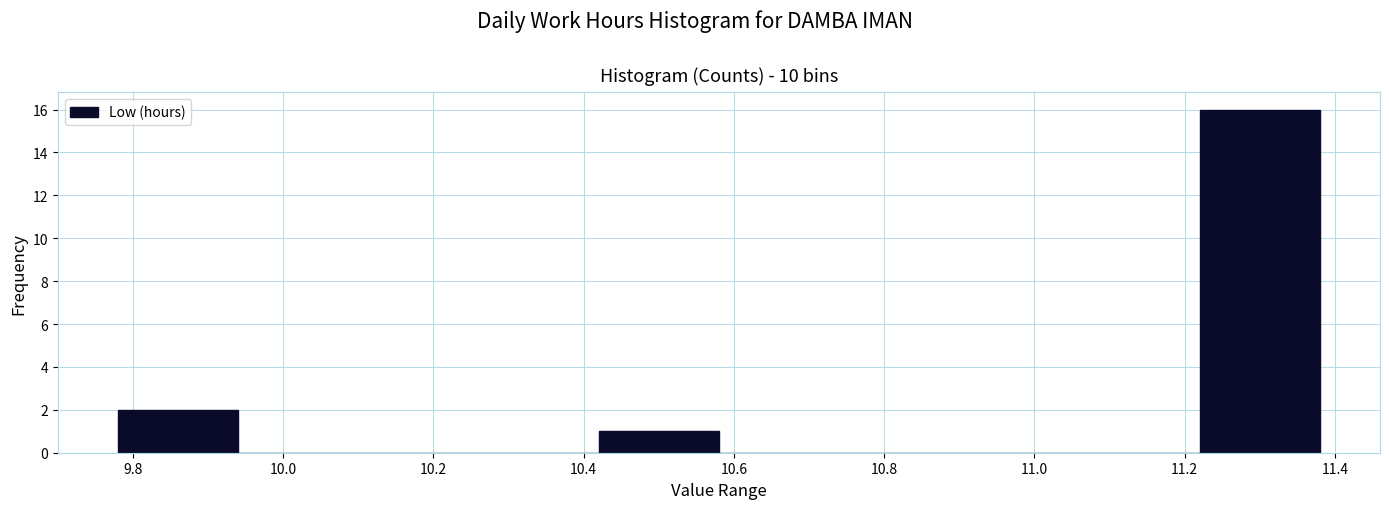

Reading left to right, transcribe this chart: for each bar, give the range it covers on the x-axis and its height. The values are not printed on the chart, so give them approximately, as read against the axis.

9.78 to 9.94: 2
9.94 to 10.10: 0
10.10 to 10.26: 0
10.26 to 10.42: 0
10.42 to 10.58: 1
10.58 to 10.74: 0
10.74 to 10.90: 0
10.90 to 11.06: 0
11.06 to 11.22: 0
11.22 to 11.38: 16